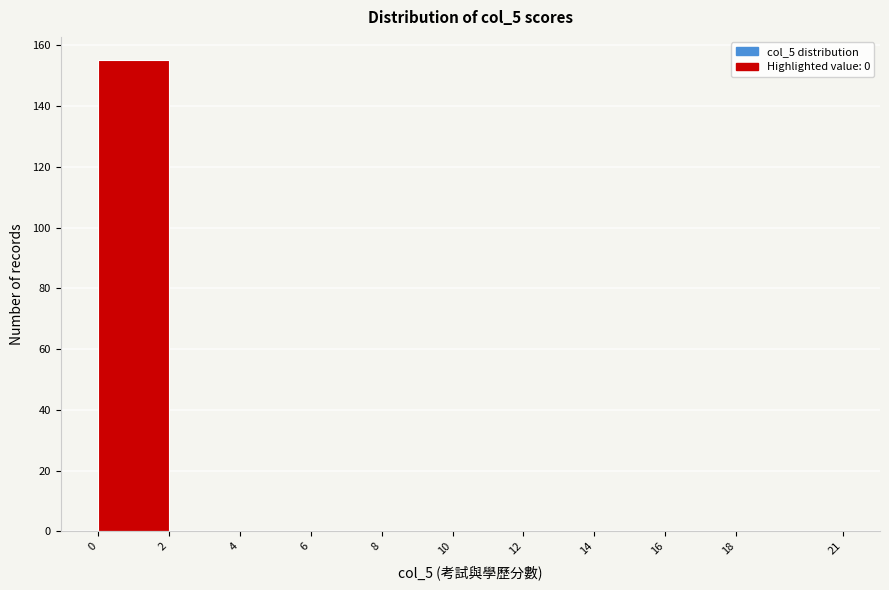

Reading left to right, list every bar in this chart as the range it spans on the x-axis followed by its height. The values are not printed on the chart, so give them approximately, as read against the axis.

0 to 2: 156
2 to 4: 0
4 to 6: 0
6 to 8: 0
8 to 10: 0
10 to 12: 0
12 to 14: 0
14 to 16: 0
16 to 18: 0
18 to 21: 0